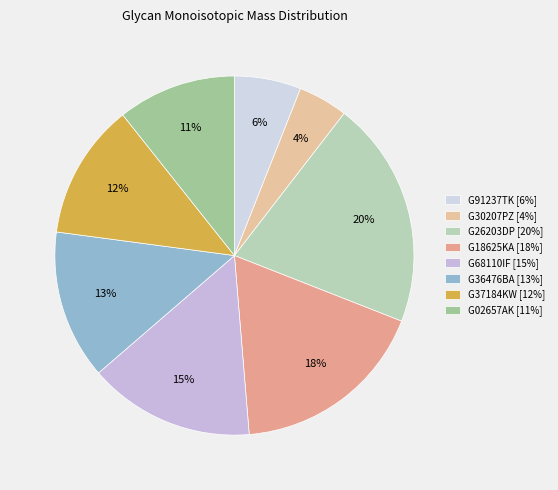

How many slices are in this pie chart?

8